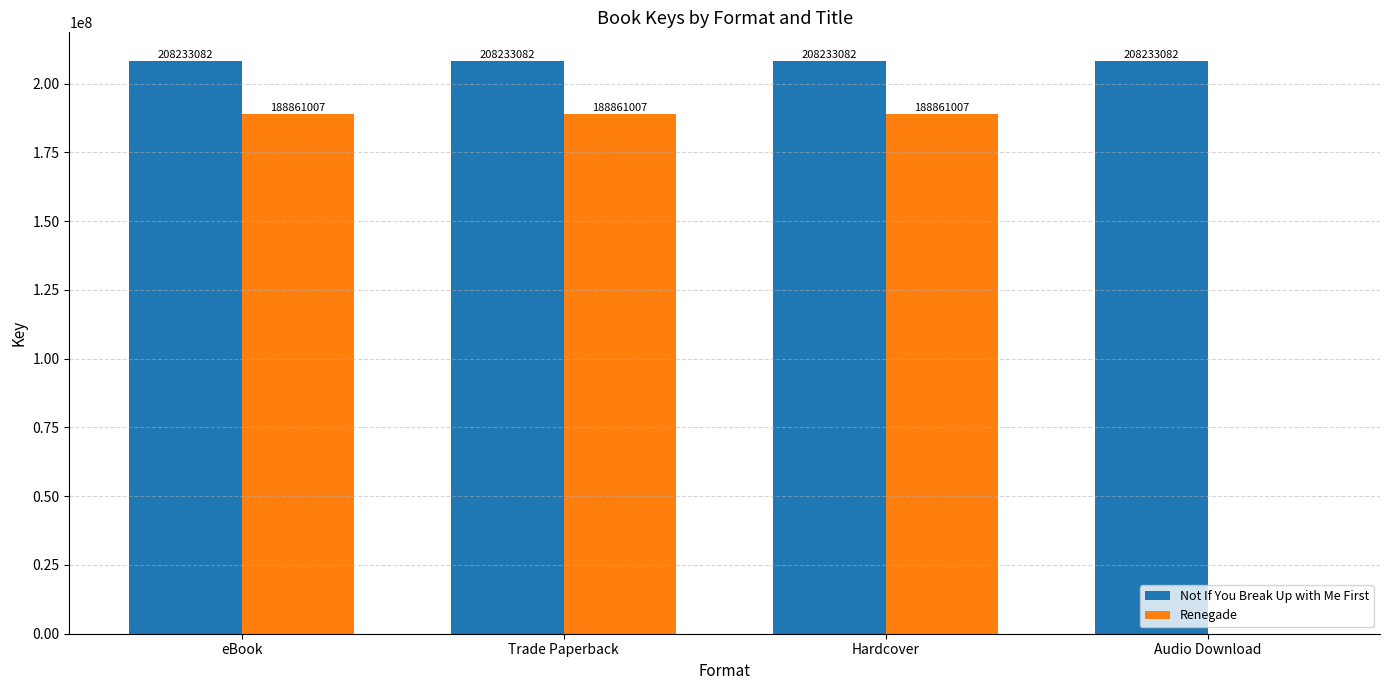

What is the spread (max minus min) of values at Audio Download?

208233082